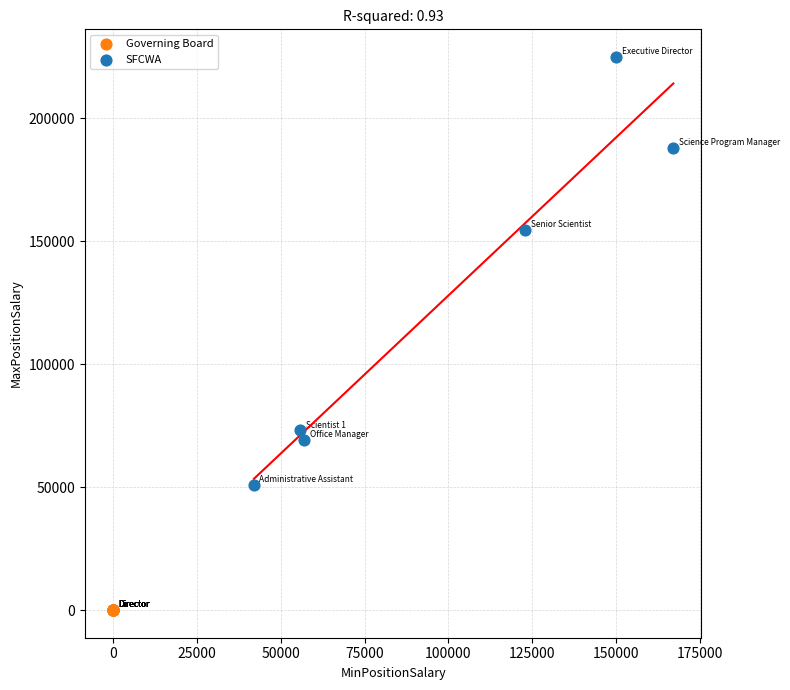

Which series contains the lowest Y value?

Governing Board